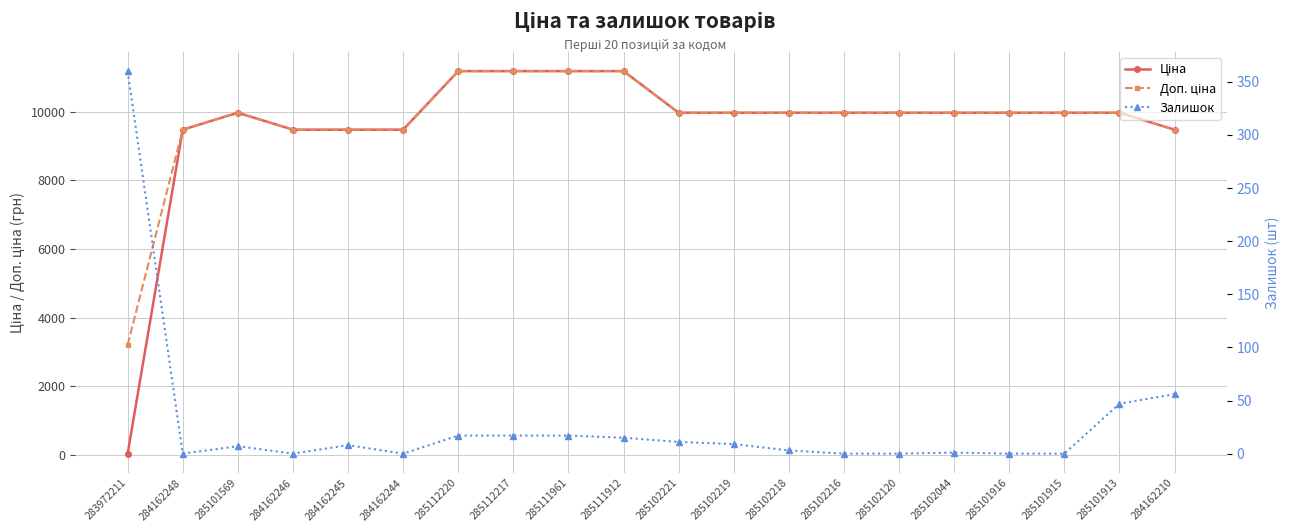

Which has a higher value, 285111912 or 285101913?

285111912